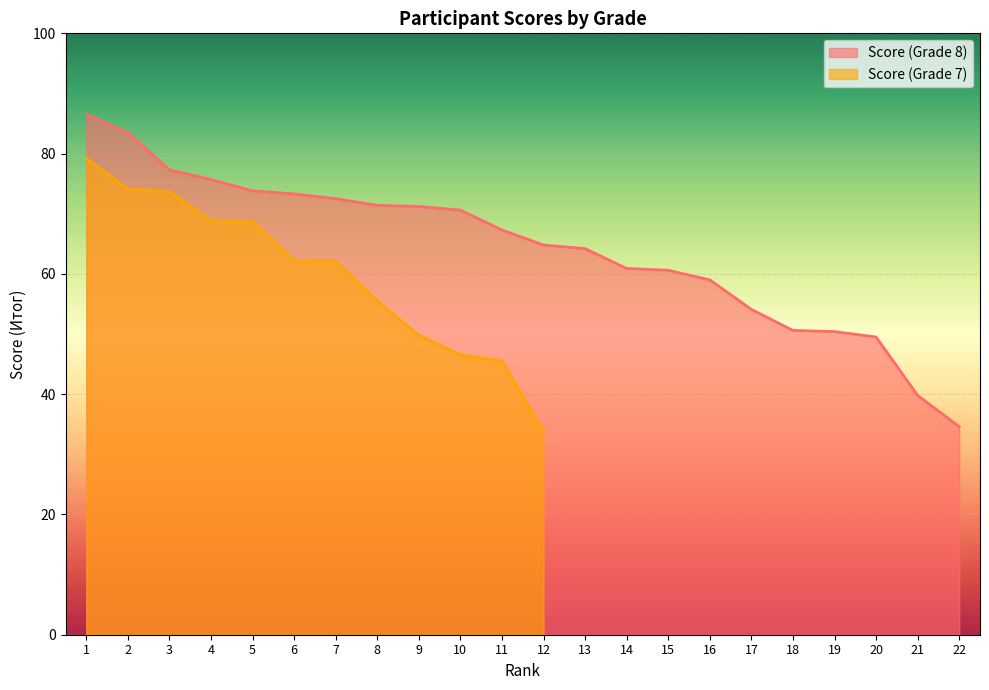

The value at 2 is 57.8. True or false?

False